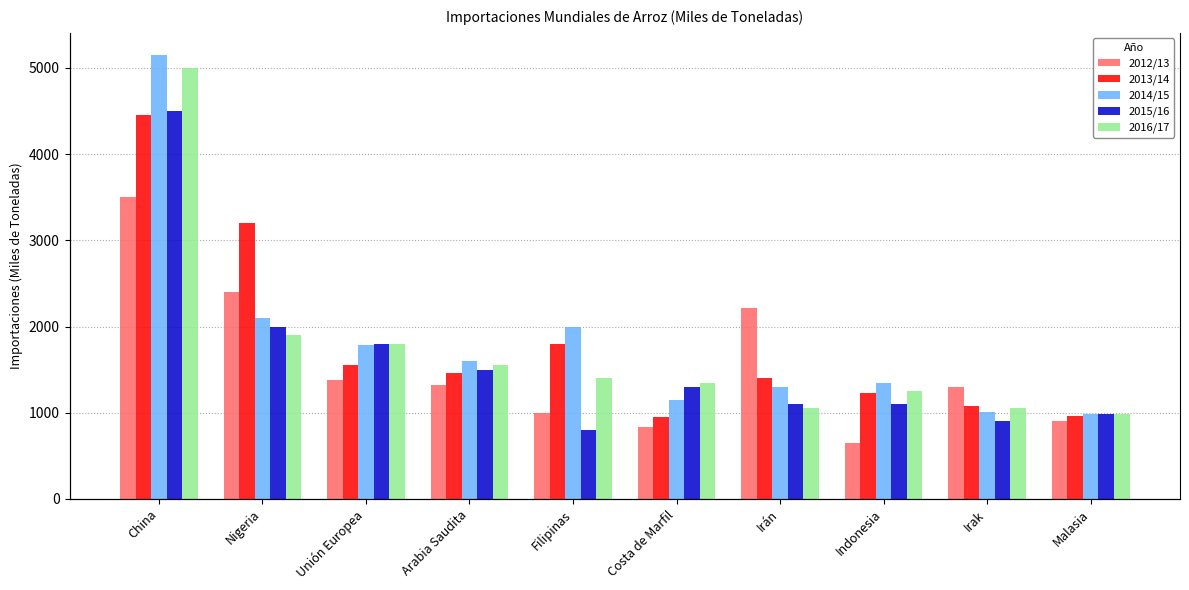

Reading left to right, what are all the values shown in this chart?

2012/13: 3500	2400	1375	1326	1000	830	2220	650	1294	902
2013/14: 4450	3200	1556	1459	1800	950	1400	1225	1080	960
2014/15: 5150	2100	1786	1600	2000	1150	1300	1350	1009	990
2015/16: 4500	2000	1800	1500	800	1300	1100	1100	900	985
2016/17: 5000	1900	1800	1550	1400	1350	1050	1250	1050	990